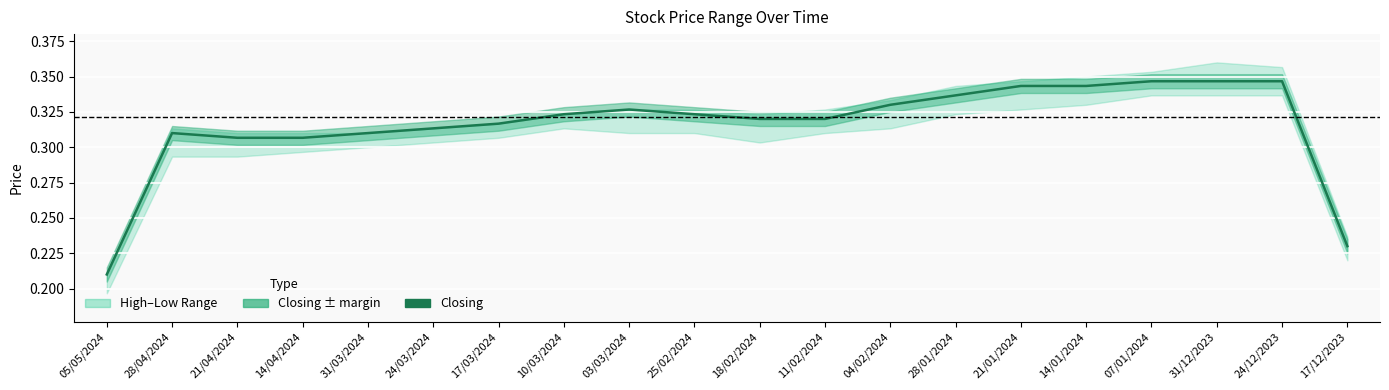

Reading left to right, list all the values displayed in this chart.

0.2	0.3	0.3	0.3	0.3	0.3	0.3	0.3	0.3	0.3	0.3	0.3	0.3	0.3	0.3	0.3	0.3	0.3	0.3	0.2